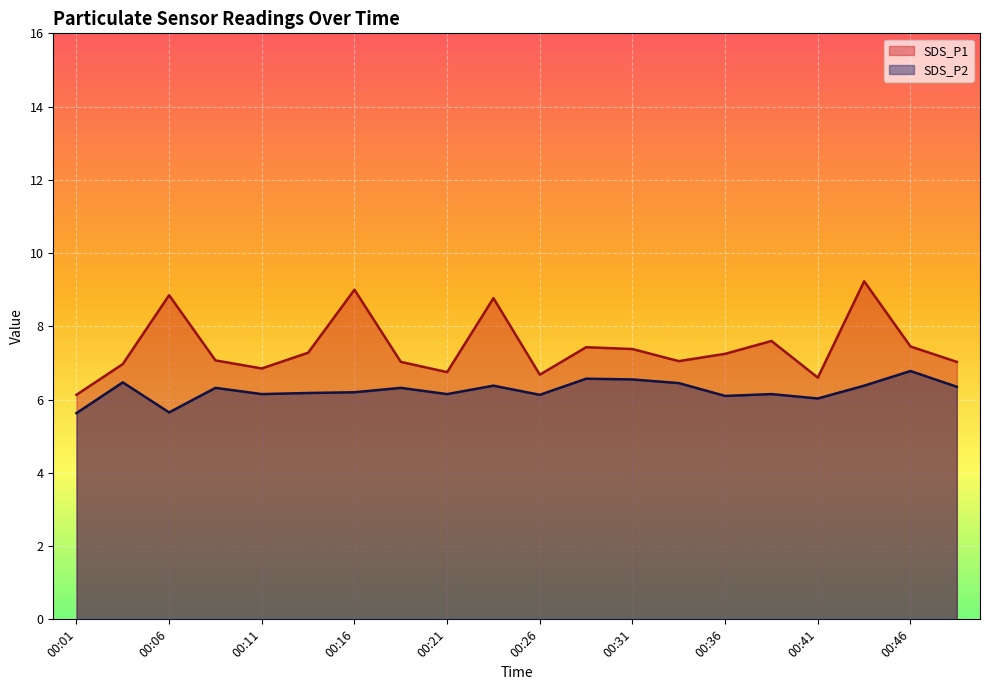

What is the sum of the SDS_P2 values at 00:11 and 00:29?

12.7